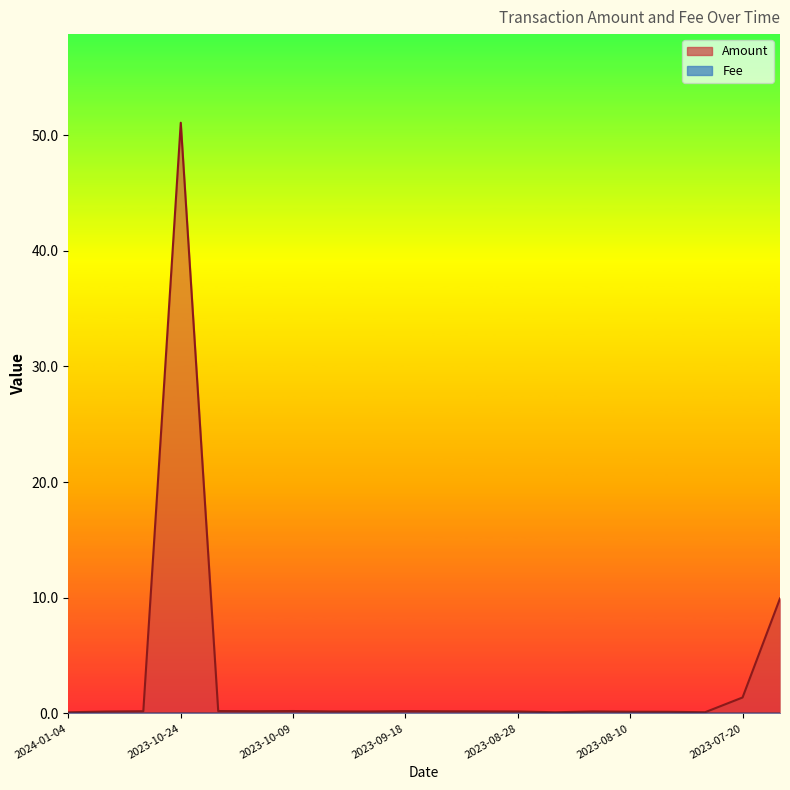

At which label does Fee reach its peak?

2023-10-24